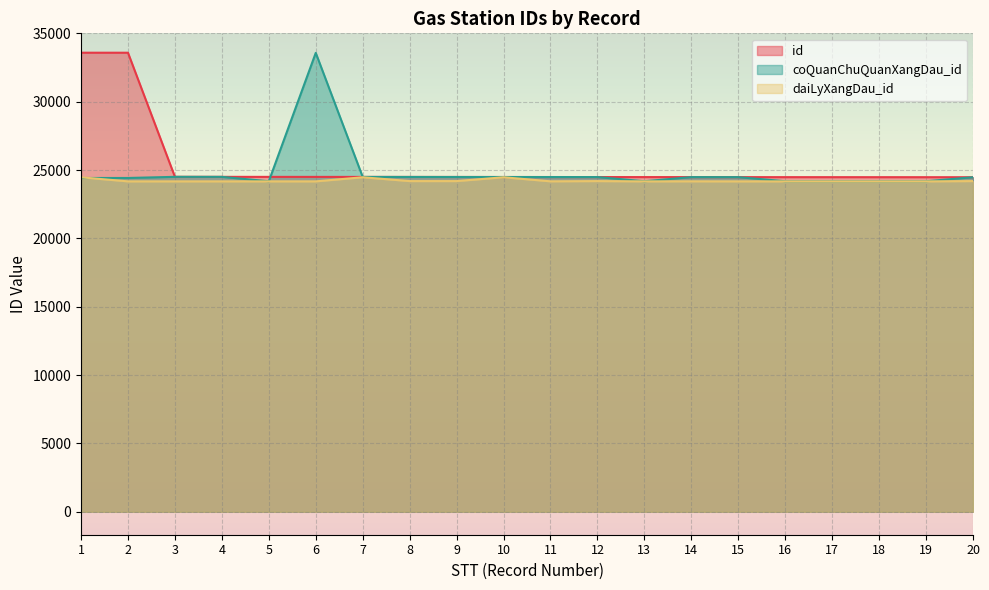

What is the smallest value displayed?

24171